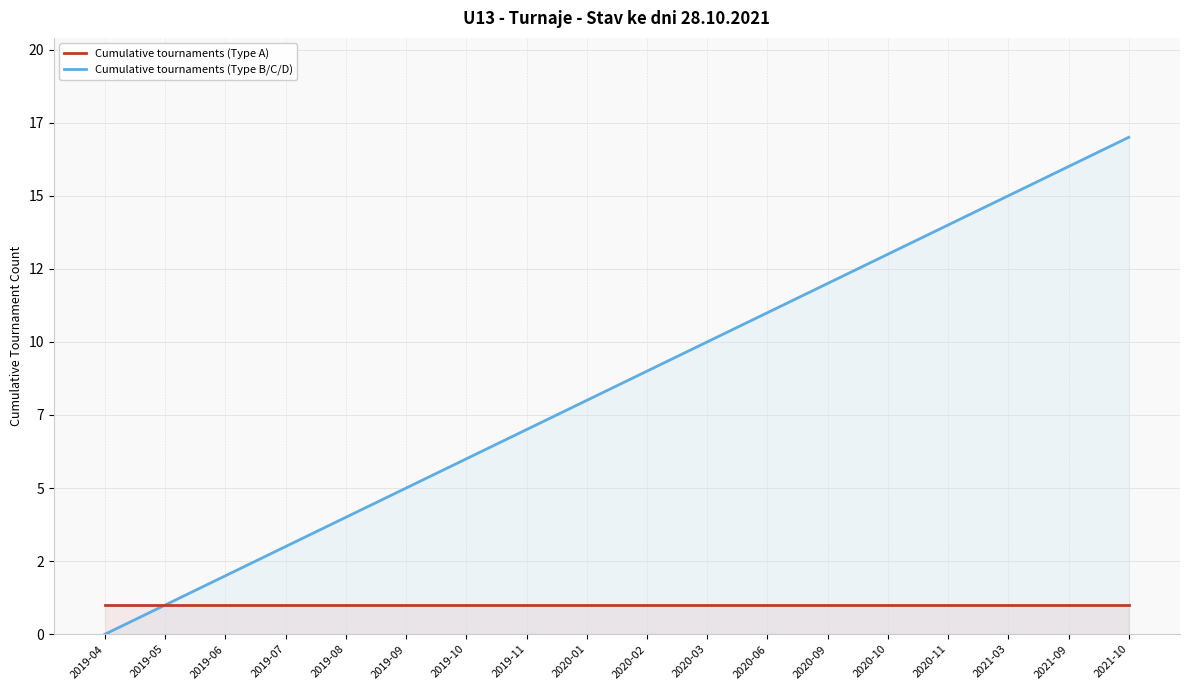

Which label corresponds to the smallest value in the chart?

2019-04